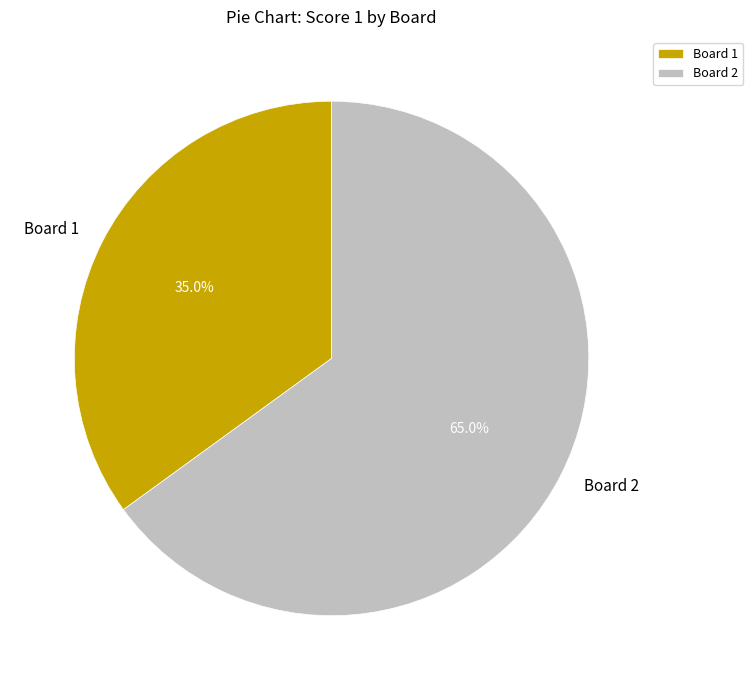

Which category accounts for the majority?

Board 2